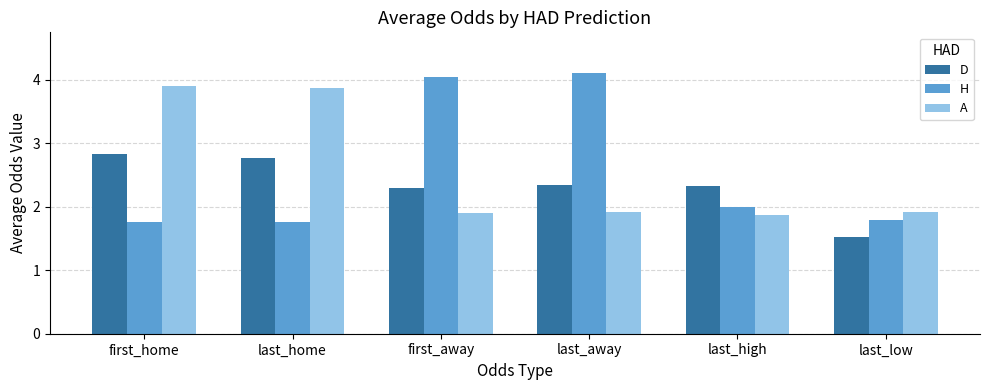

How many groups of bars are there?

6